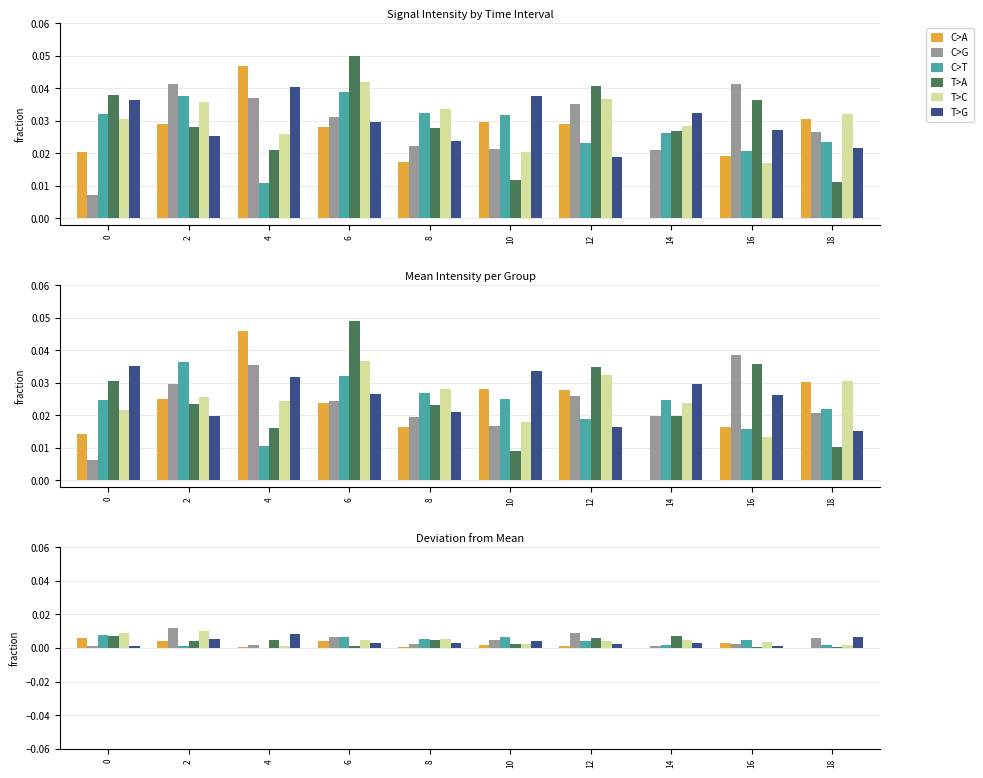

Rank the categories by T>A value from highest to lowest.

0, 14, 12, 4, 8, 2, 10, 6, 18, 16